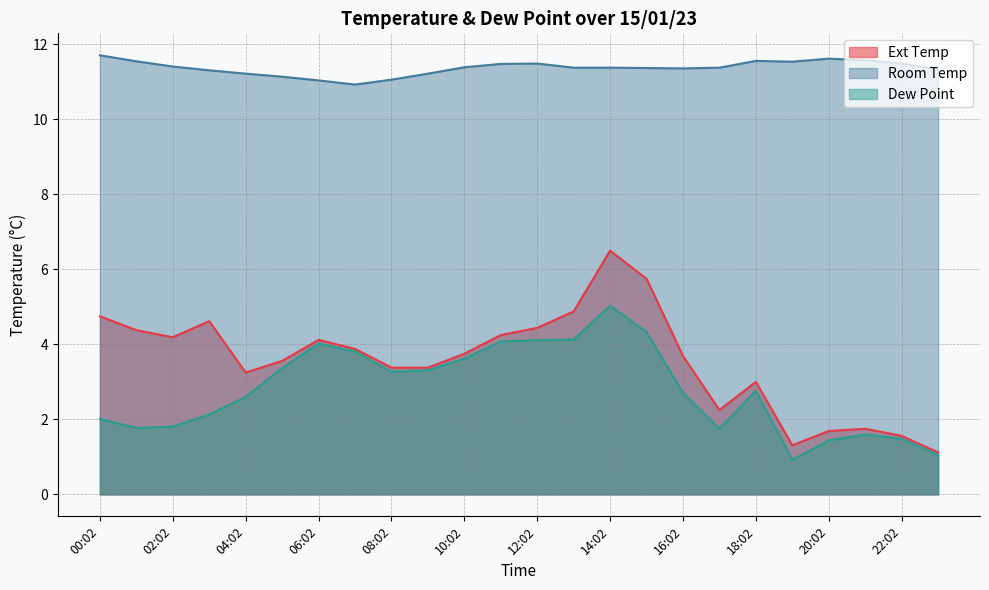

What is the minimum value for Ext Temp?

1.1